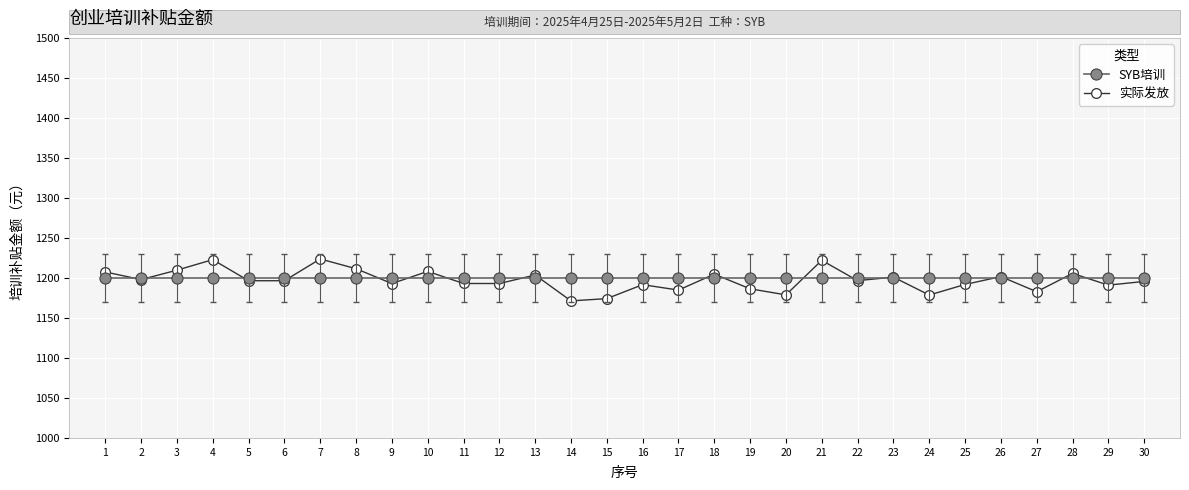

What is the smallest value displayed?

1171.3